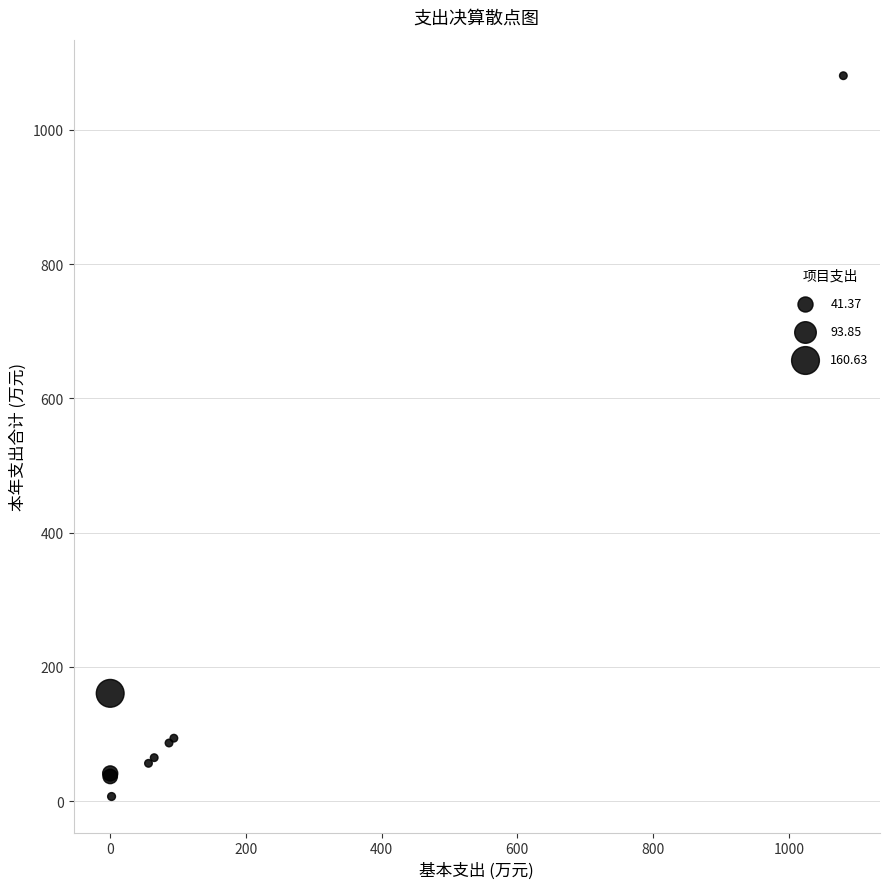

What Y value in the scatter plot is closest to 543?

160.6